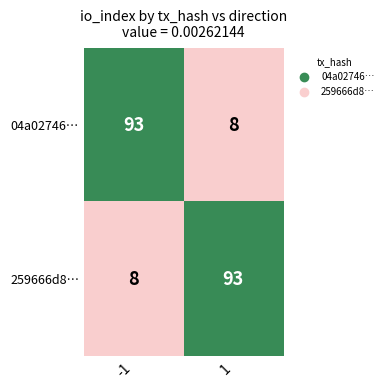

What is the spread (max minus min) of values at -1?

85